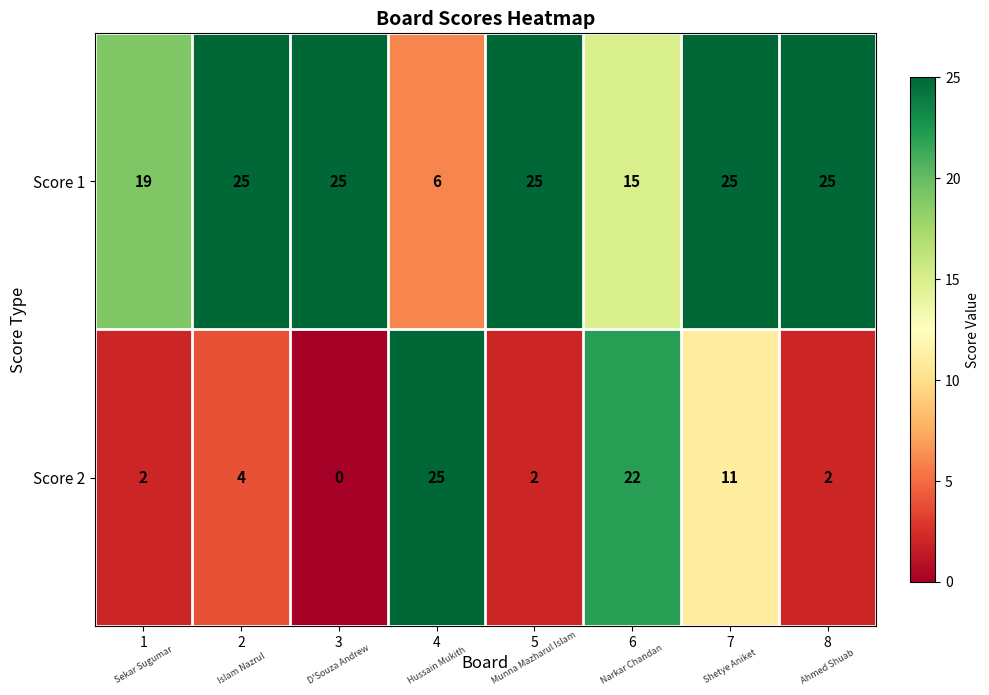

At which category is the sum across all series the highest?

6